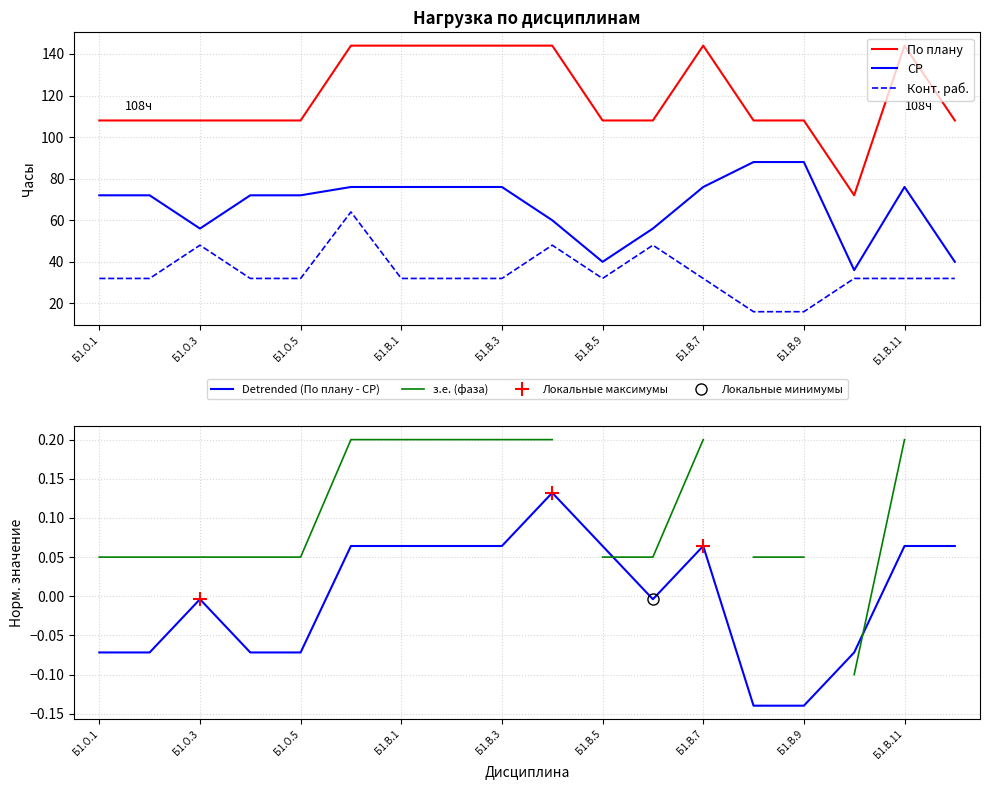

How many interior local valleys does the Конт. раб. series have?

1